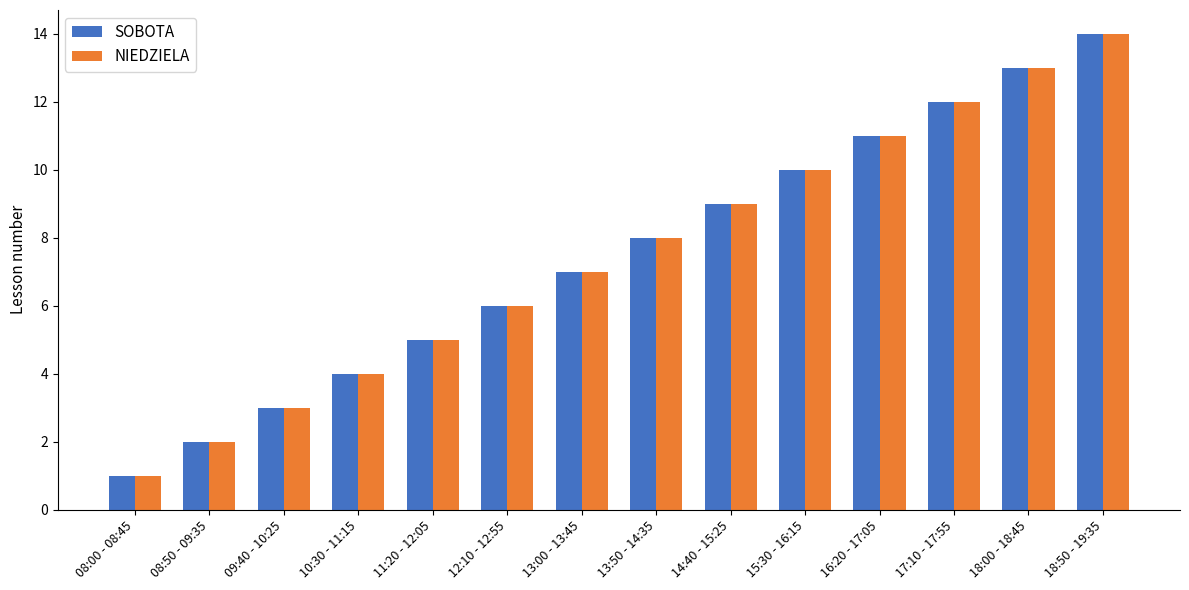

What is the total value across all series at 18:50 - 19:35?

28